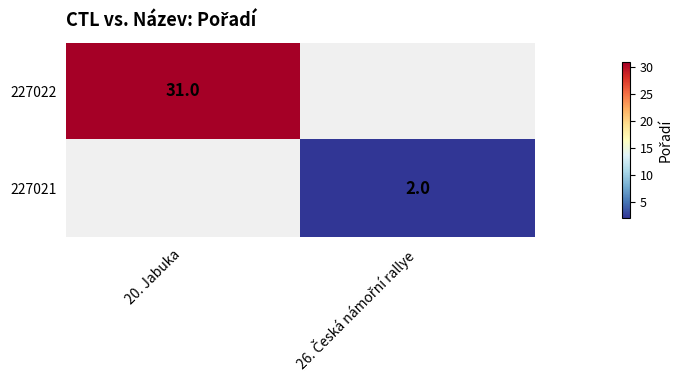

The 227022 series shows 31 at 20. Jabuka. True or false?

True